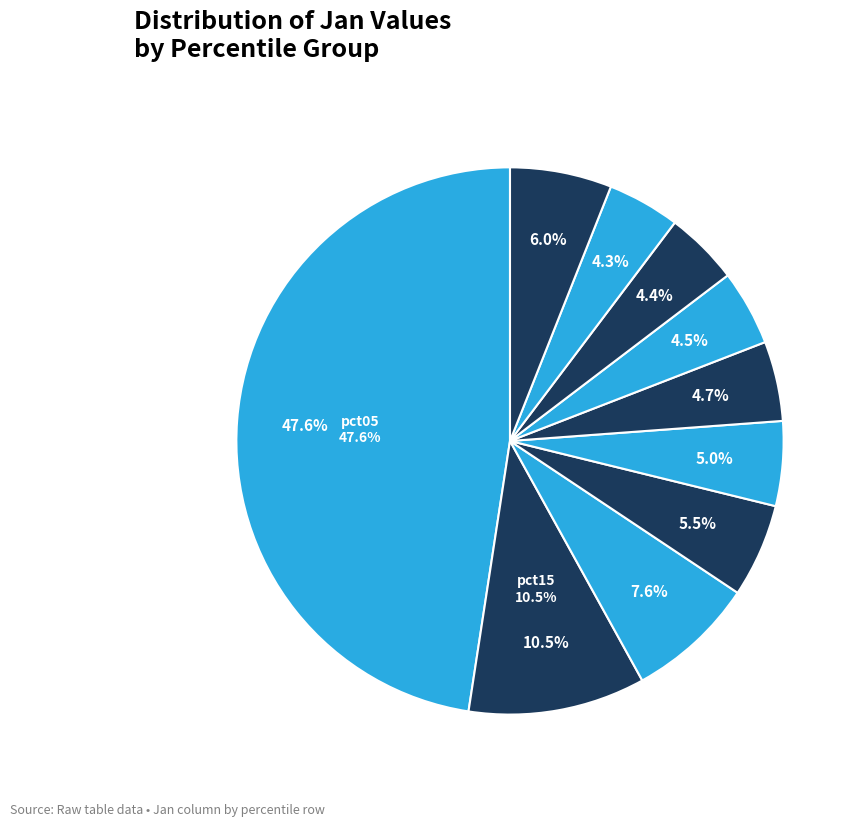

What percentage is the pct65 slice, to the nearest percent?

4%